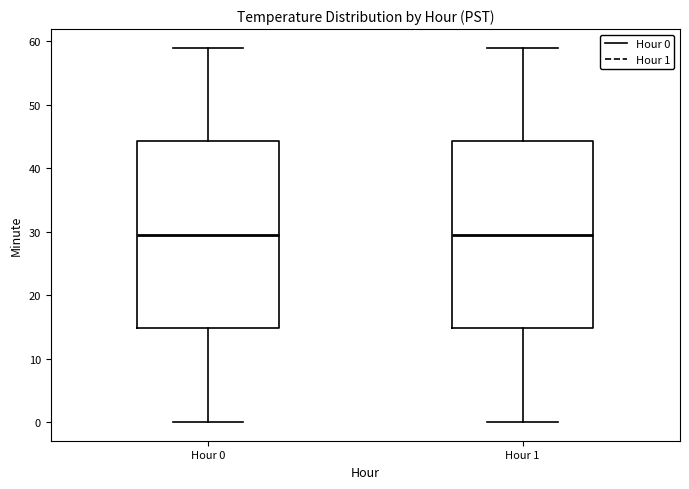

Reading left to right, read every box against the y-axis: the position of its median line, the range the box covers, and the ends of its whiskers. The values are not printed on the chart, so give them approximately, as read against the axis.

Hour 0: median 30, box 15 to 44, whiskers 0 to 59
Hour 1: median 30, box 15 to 44, whiskers 0 to 59